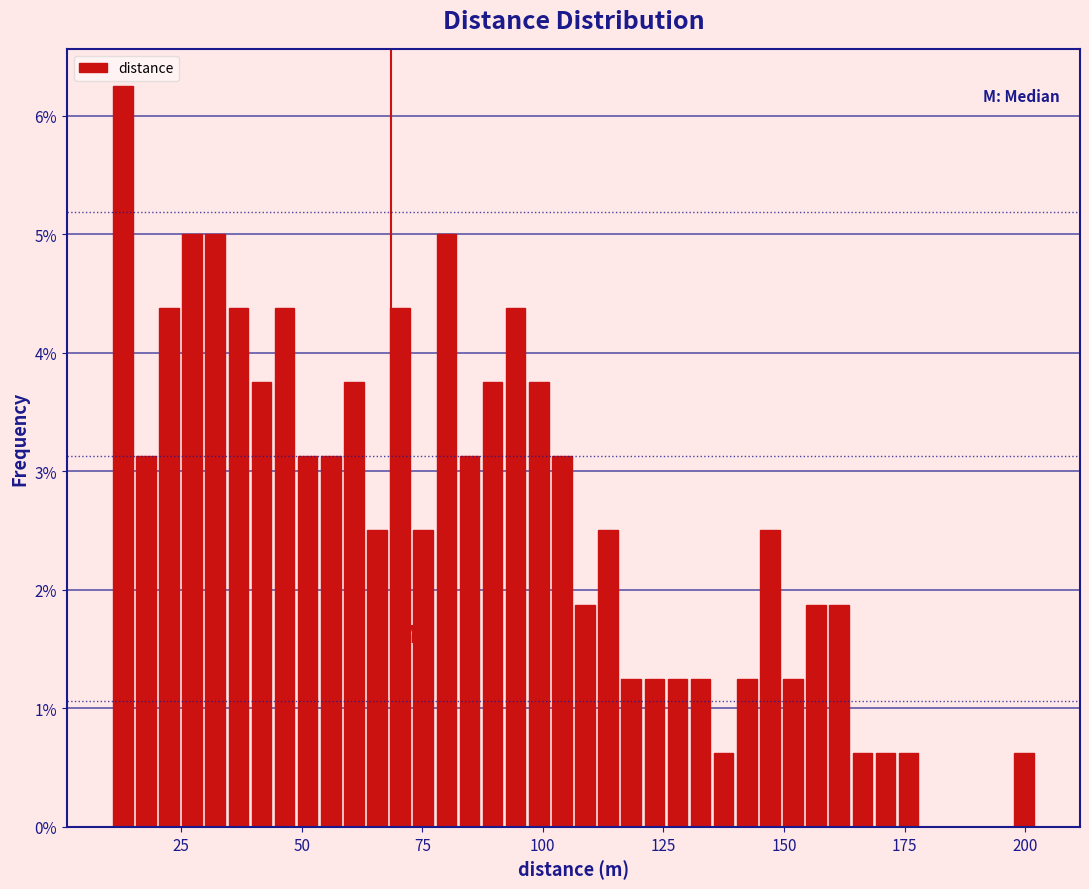

Read against the x-axis, roughly where is the centre of the tallest bar?

15